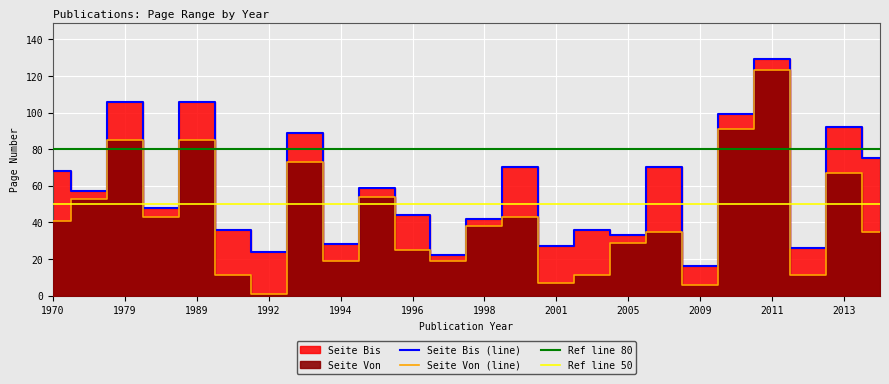

Is it true that Seite Von equals 16 at 2000?

False